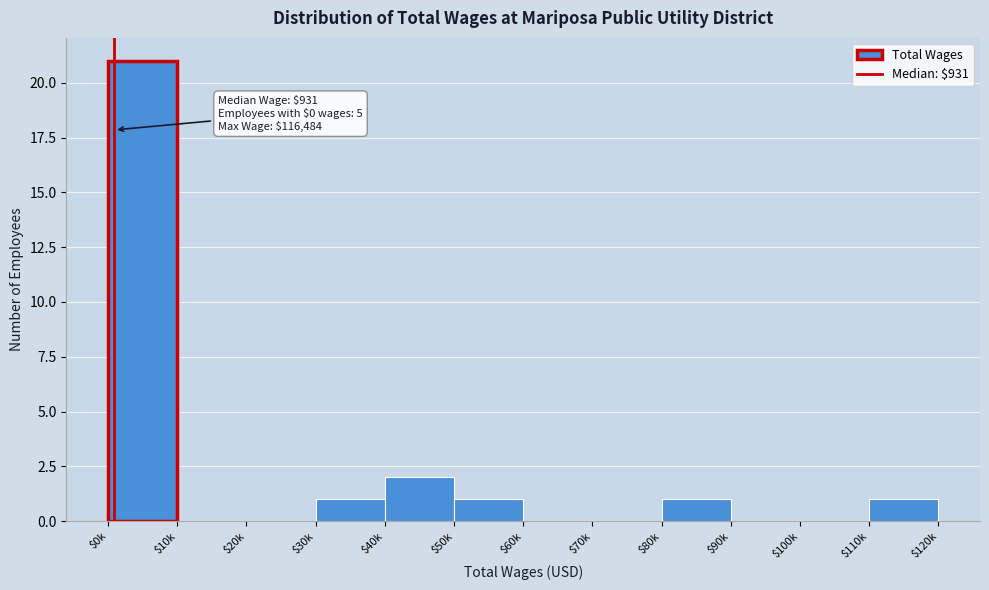

What is the sum of all values?

27